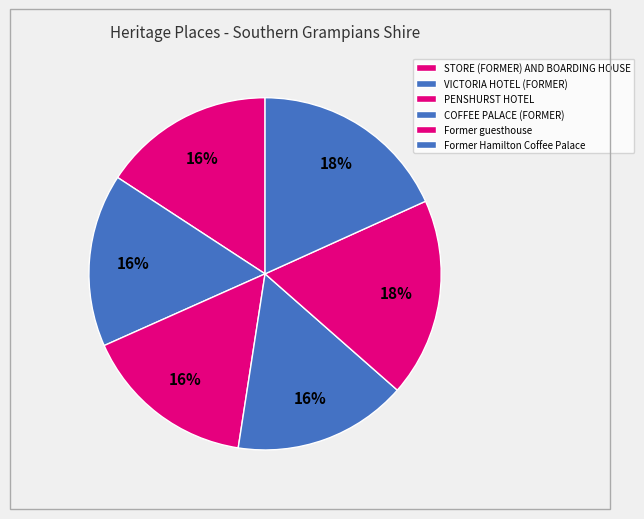

Rank the categories by value from lowest to highest.

STORE (FORMER) AND BOARDING HOUSE, VICTORIA HOTEL (FORMER), PENSHURST HOTEL, COFFEE PALACE (FORMER), Former guesthouse, Former Hamilton Coffee Palace